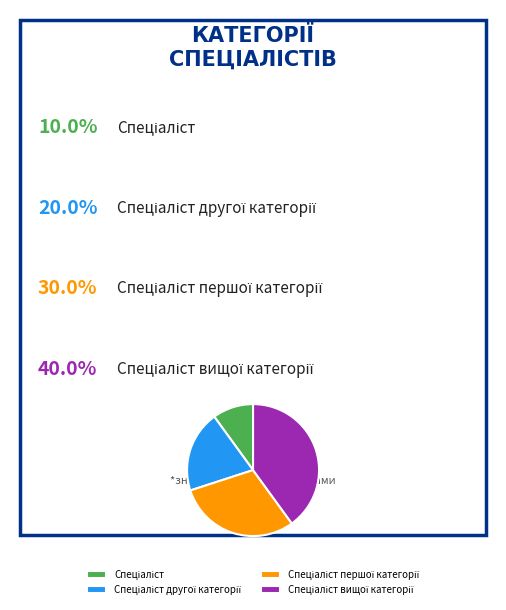

Is there a majority slice in this chart?

No